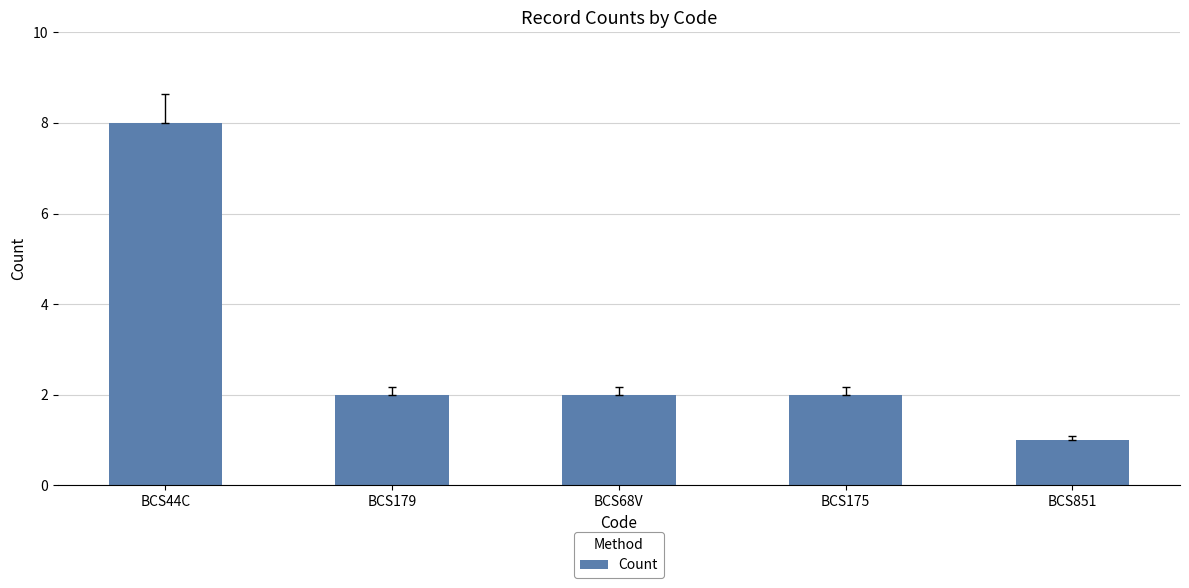

What is the label of the 4th bar from the right?

BCS179